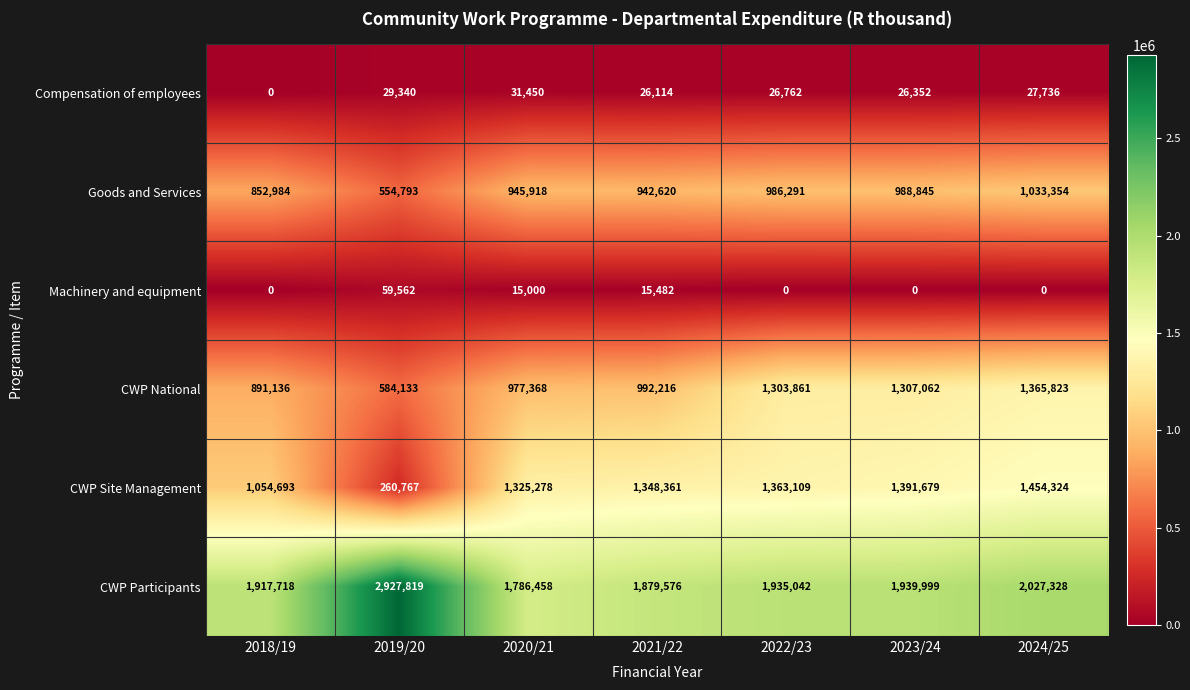

What is the maximum value shown in the chart?

2927819